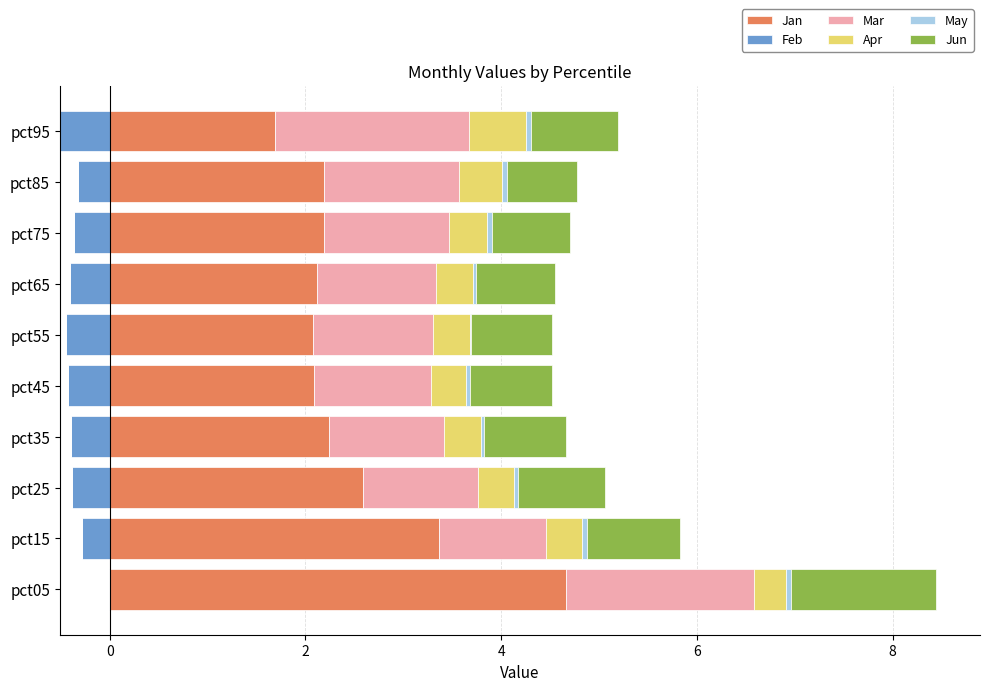

Which series has the widest spread of values?

Jan